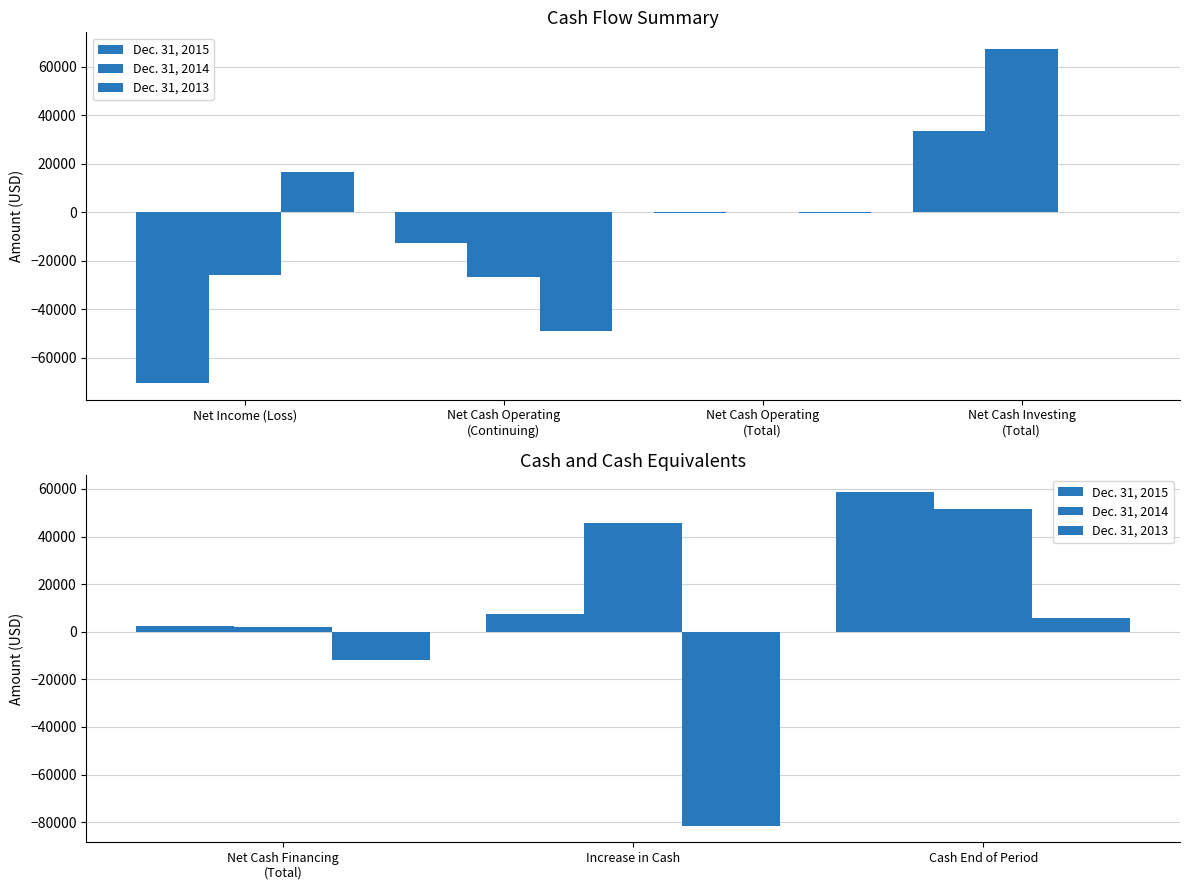

How many values in the Dec. 31, 2013 series exceed -12025?

1